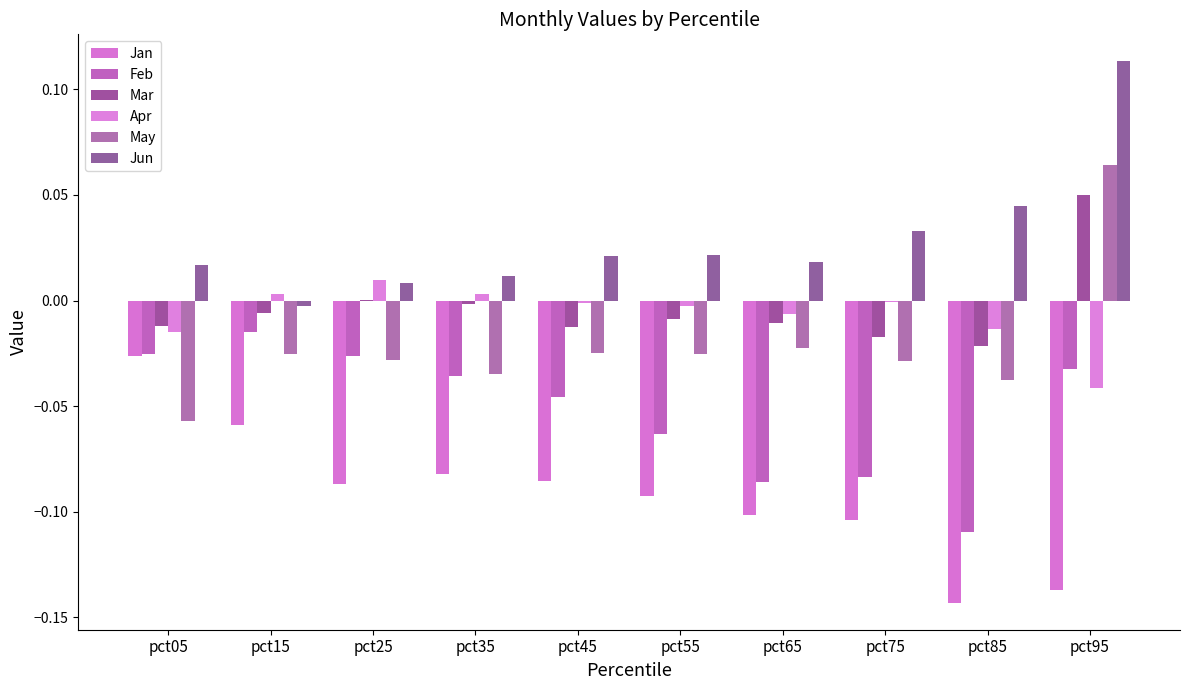

Are the bars grouped side by side (vs. stacked)?

Yes